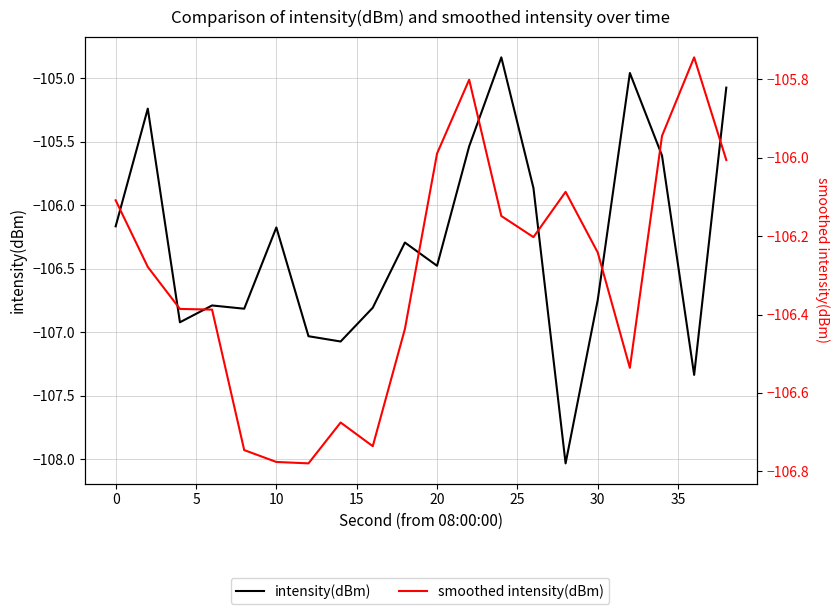

What is the minimum value for smoothed intensity(dBm)?

-106.8